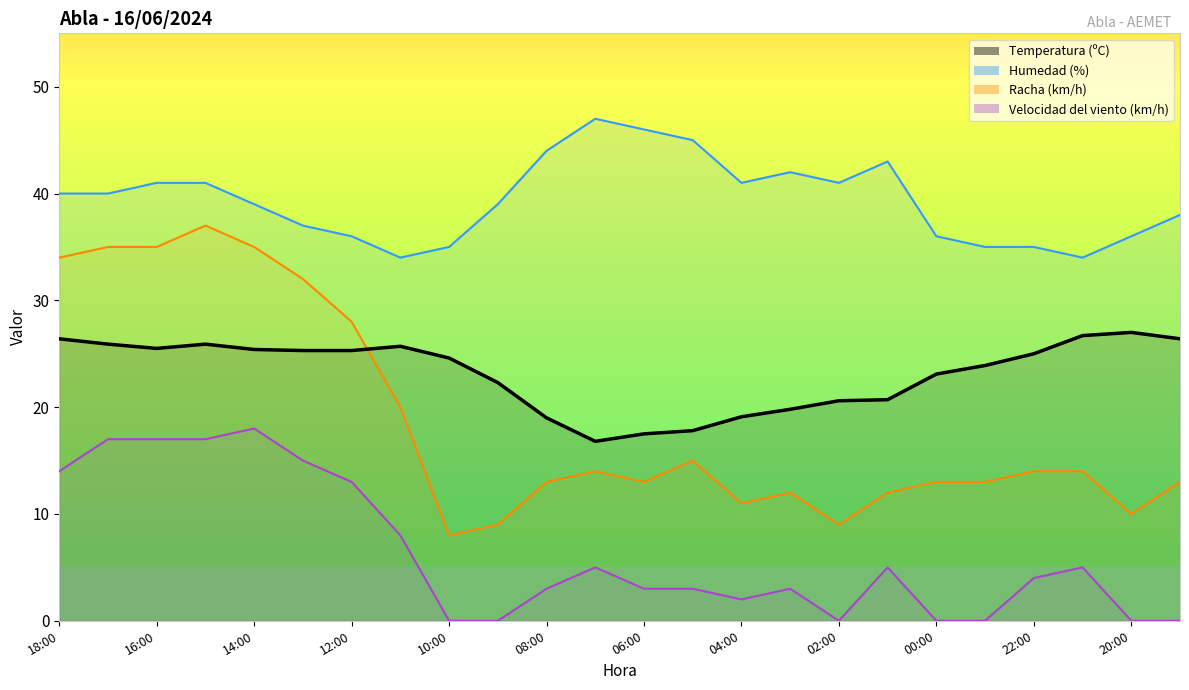

What is the total value across all series at 05:00?

80.8